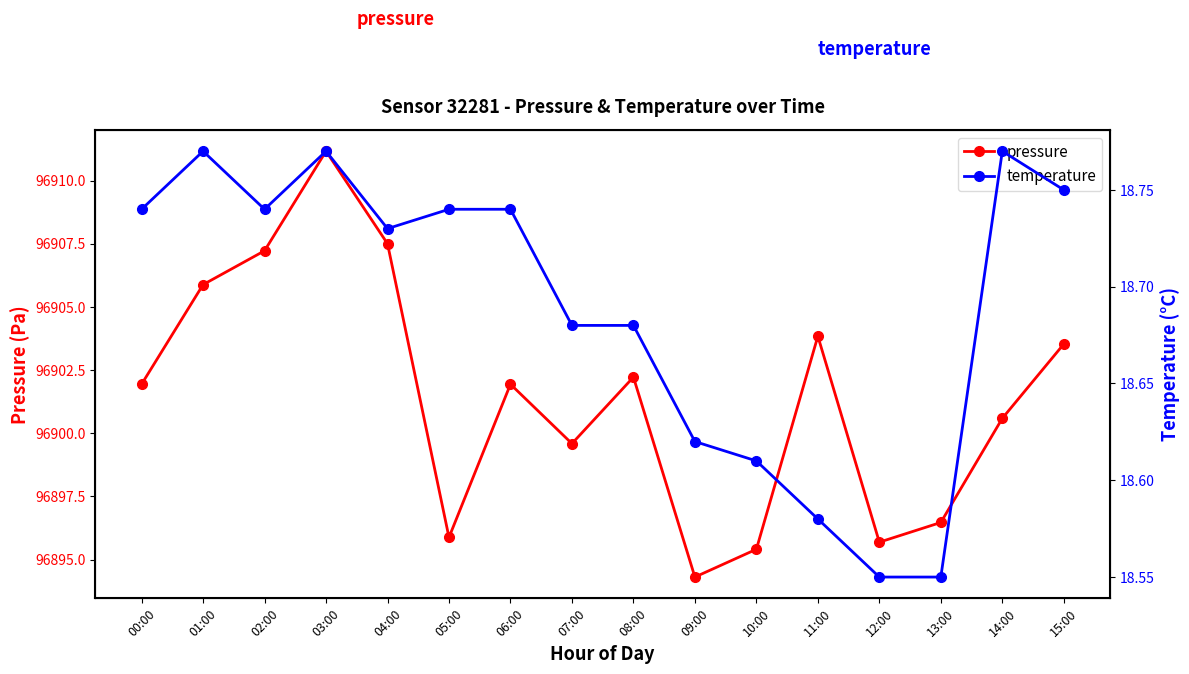

Which series has the largest total across all categories?

pressure